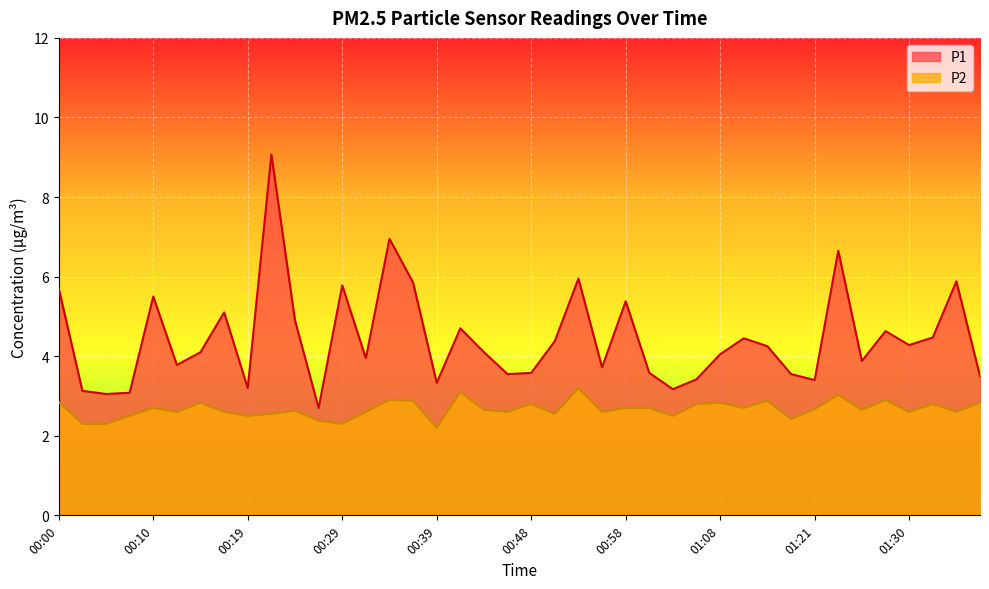

Reading left to right, transcribe all the data shown in this chart.

P1: 5.7	3.1	3.0	3.1	5.5	3.8	4.1	5.1	3.2	9.1	4.9	2.7	5.8	4.0	7.0	5.8	3.3	4.7	4.1	3.5	3.6	4.4	6.0	3.7	5.4	3.6	3.2	3.4	4.0	4.5	4.2	3.5	3.4	6.7	3.9	4.6	4.3	4.5	5.9	3.5
P2: 2.9	2.3	2.3	2.5	2.7	2.6	2.8	2.6	2.5	2.5	2.6	2.4	2.3	2.6	2.9	2.9	2.2	3.1	2.6	2.6	2.8	2.5	3.2	2.6	2.7	2.7	2.5	2.8	2.8	2.7	2.9	2.4	2.7	3.0	2.6	2.9	2.6	2.8	2.6	2.8